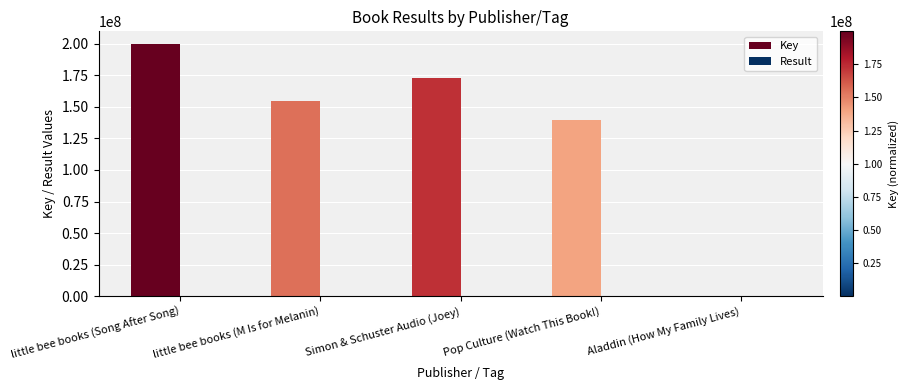

What is the total value across all series at little bee books (Song After Song)?

199838102